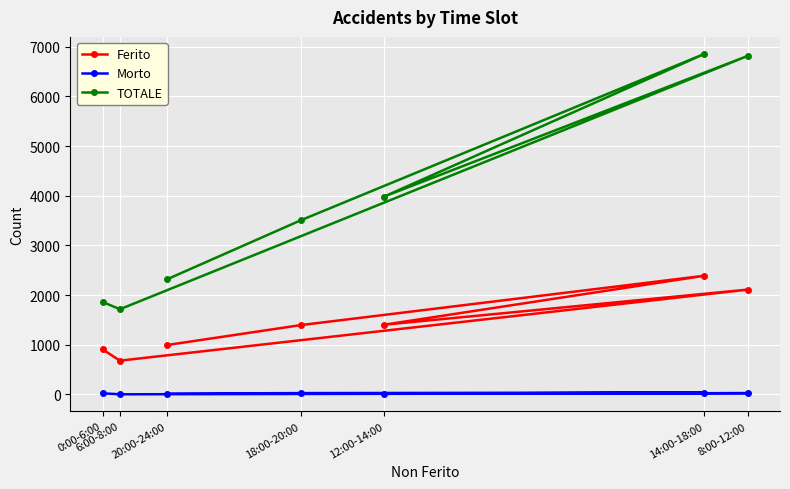

Is the value of TOTALE at 14:00-18:00 greater than the value of Morto at 6:00-8:00?

Yes